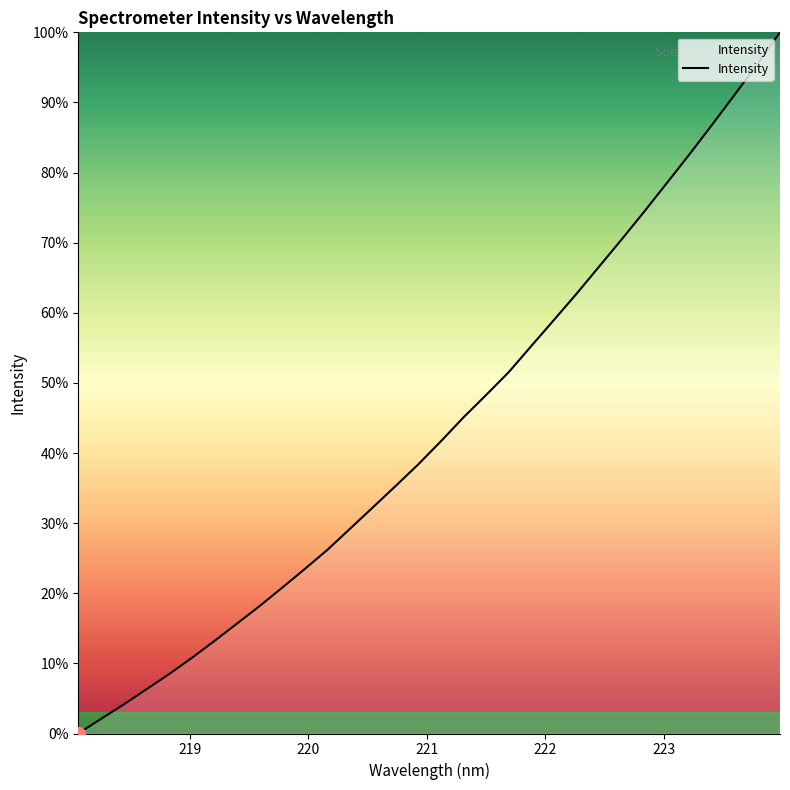

What is the difference between the maximum and minimum values?

100.0